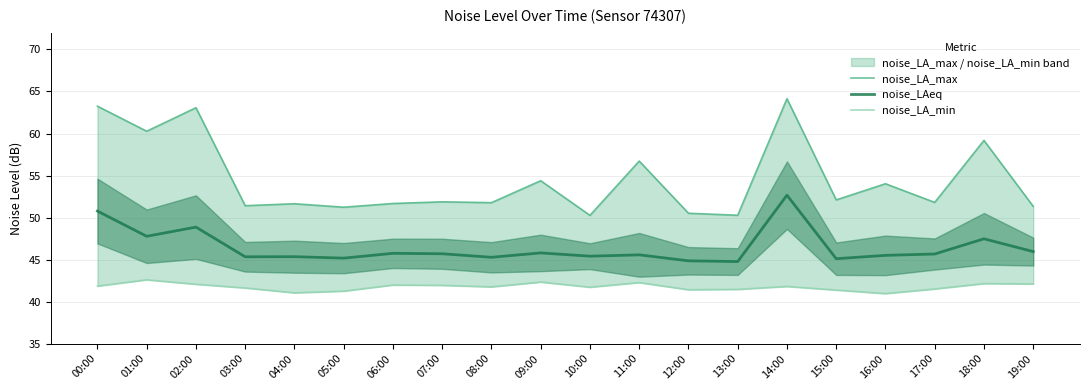

Reading left to right, transcribe all the data shown in this chart.

noise_LA_max: 00:00=63.2	01:00=60.3	02:00=63.1	03:00=51.4	04:00=51.6	05:00=51.2	06:00=51.7	07:00=51.9	08:00=51.8	09:00=54.4	10:00=50.3	11:00=56.7	12:00=50.5	13:00=50.3	14:00=64.1	15:00=52.1	16:00=54.0	17:00=51.8	18:00=59.2	19:00=51.3
noise_LAeq: 00:00=50.8	01:00=47.8	02:00=48.9	03:00=45.3	04:00=45.3	05:00=45.2	06:00=45.7	07:00=45.7	08:00=45.3	09:00=45.8	10:00=45.4	11:00=45.6	12:00=44.9	13:00=44.8	14:00=52.7	15:00=45.1	16:00=45.5	17:00=45.7	18:00=47.5	19:00=46.0
noise_LA_min: 00:00=41.8	01:00=42.6	02:00=42.1	03:00=41.6	04:00=41.0	05:00=41.2	06:00=42.0	07:00=41.9	08:00=41.8	09:00=42.3	10:00=41.7	11:00=42.3	12:00=41.4	13:00=41.5	14:00=41.8	15:00=41.4	16:00=41.0	17:00=41.5	18:00=42.1	19:00=42.1